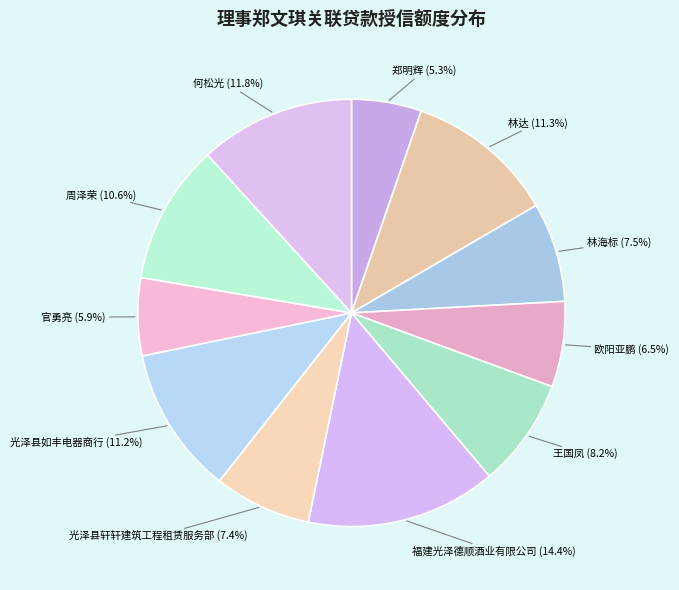

What percentage is the 郑明辉 slice, to the nearest percent?

5%